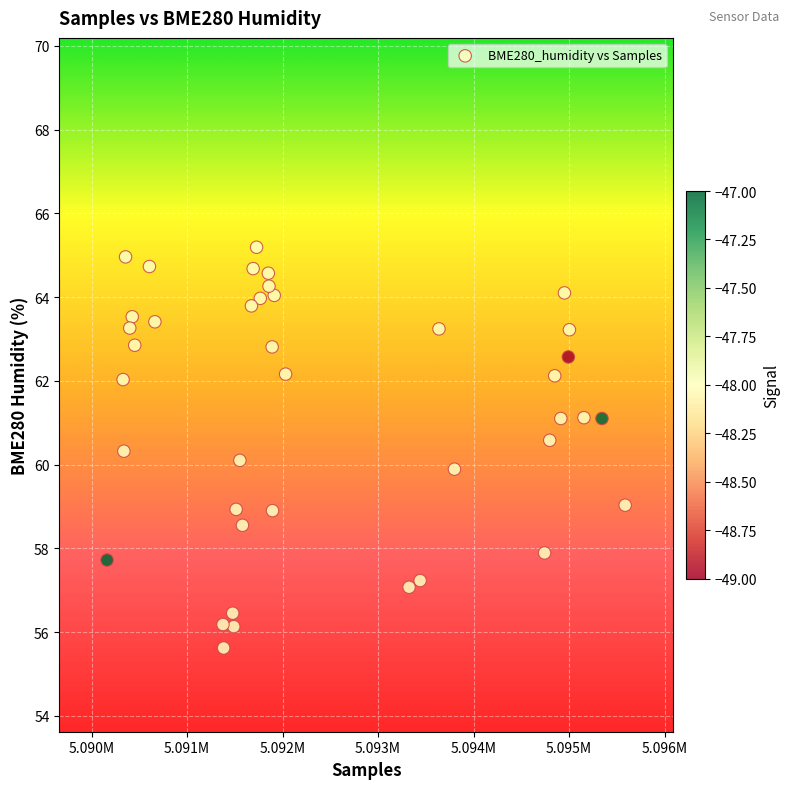

What is the range of Y values (max minus min)?

9.6